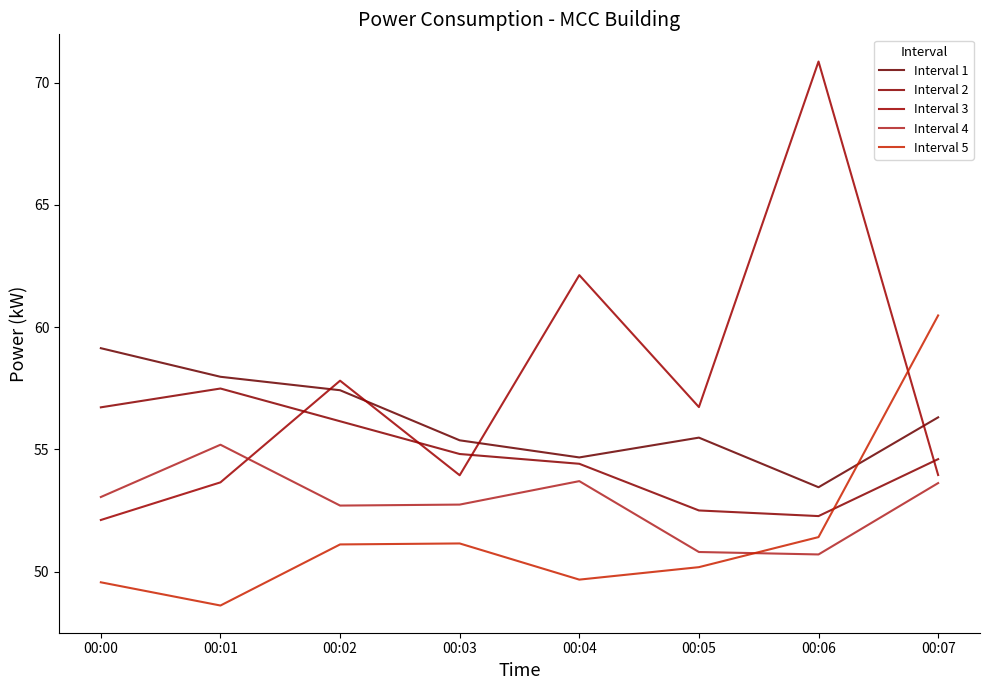

What is the difference between the maximum and second lowest values in the Interval 2 series?

5.0